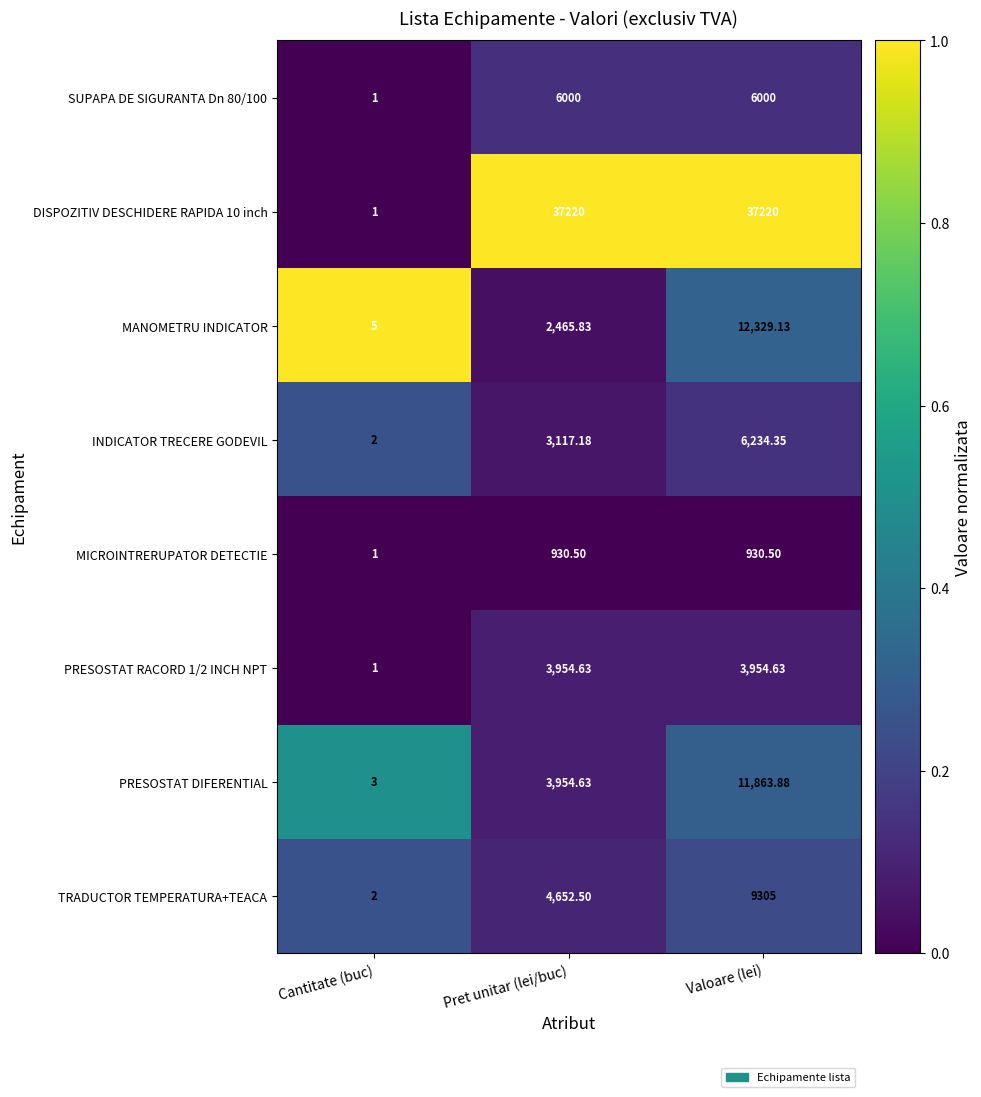

Which category has the lowest value in the PRESOSTAT DIFERENTIAL series?

Cantitate (buc)